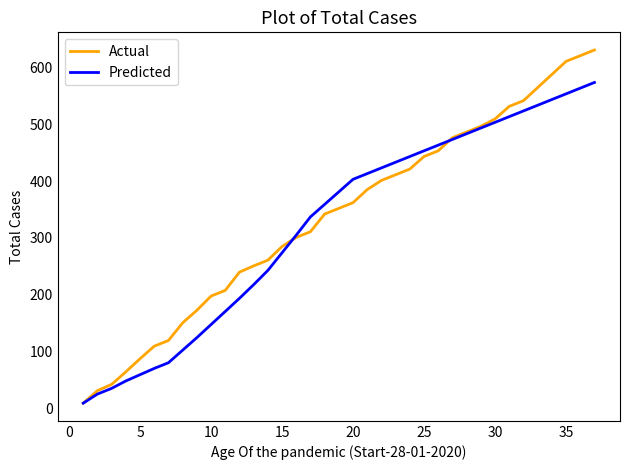

Which series has the largest range (max minus min)?

Actual